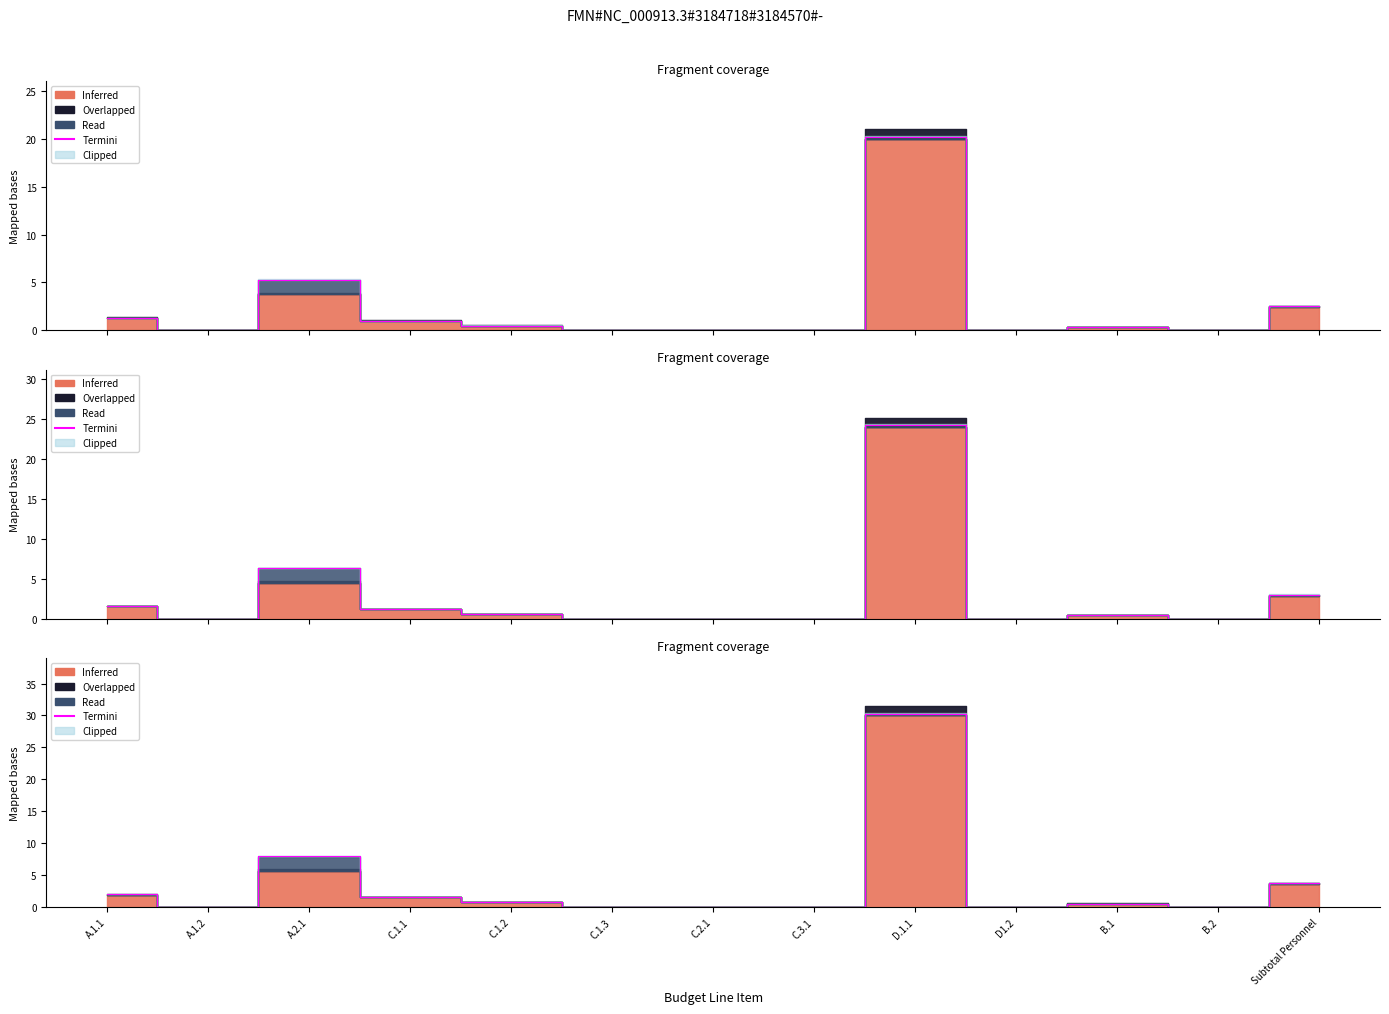

What is the label of the 3rd point from the right?

B.1